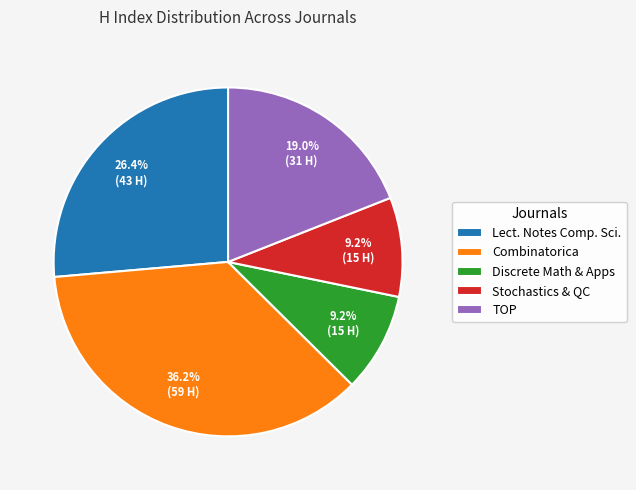

To the nearest percent, what percentage of the pie is Combinatorica?

36%